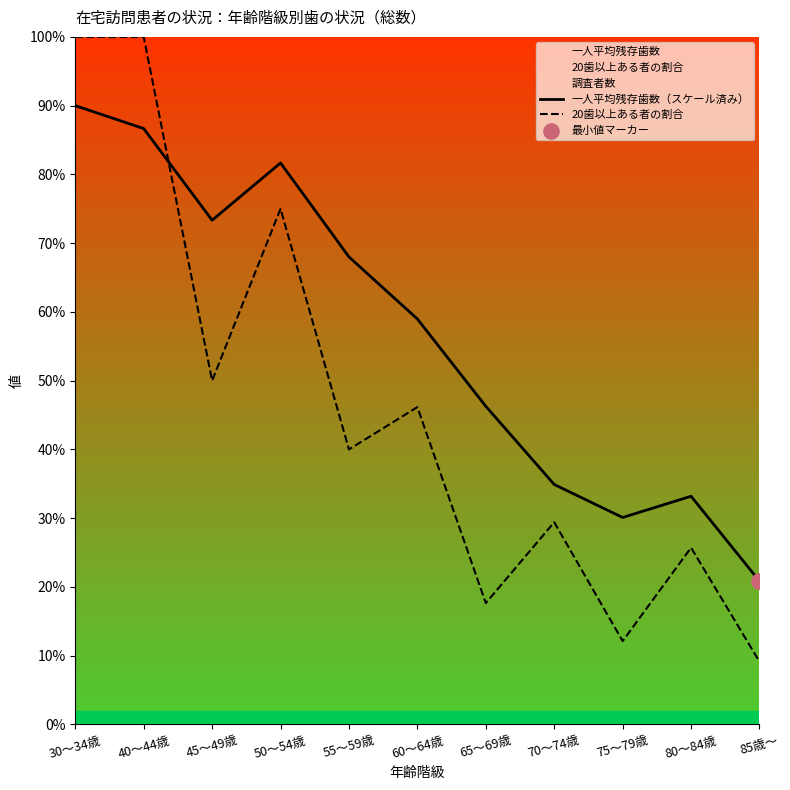

What is the total value across all series at 55～59歳?

108.0